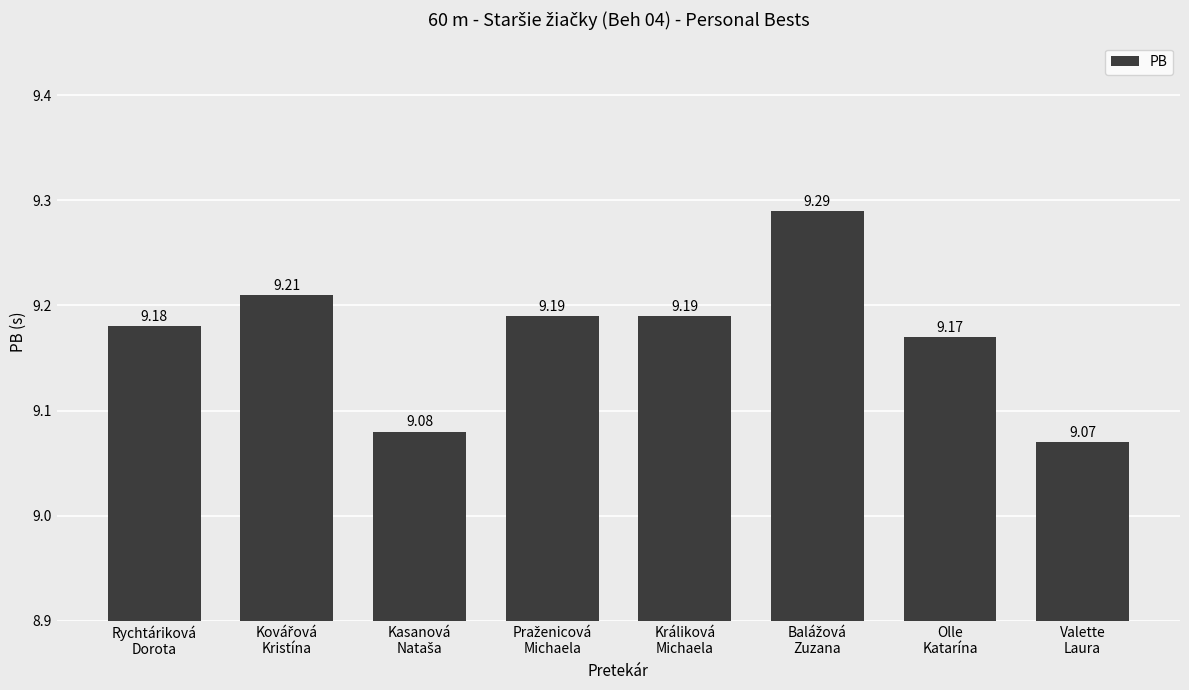

What is the sum of all values?

73.4